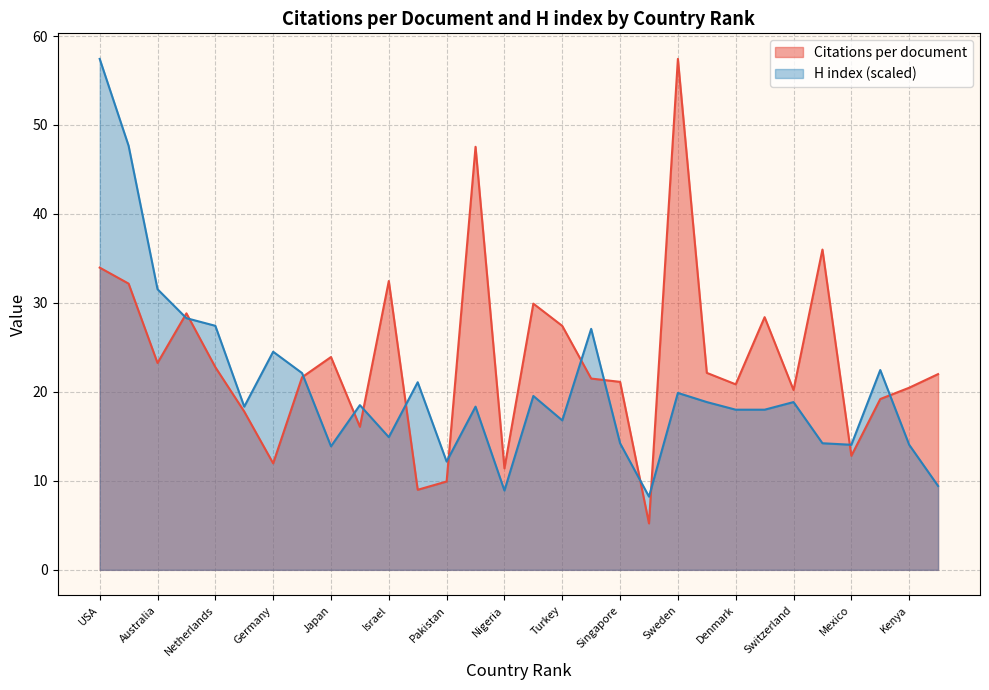

True or false: H index has more than 1 points higher than both neighbors.

True